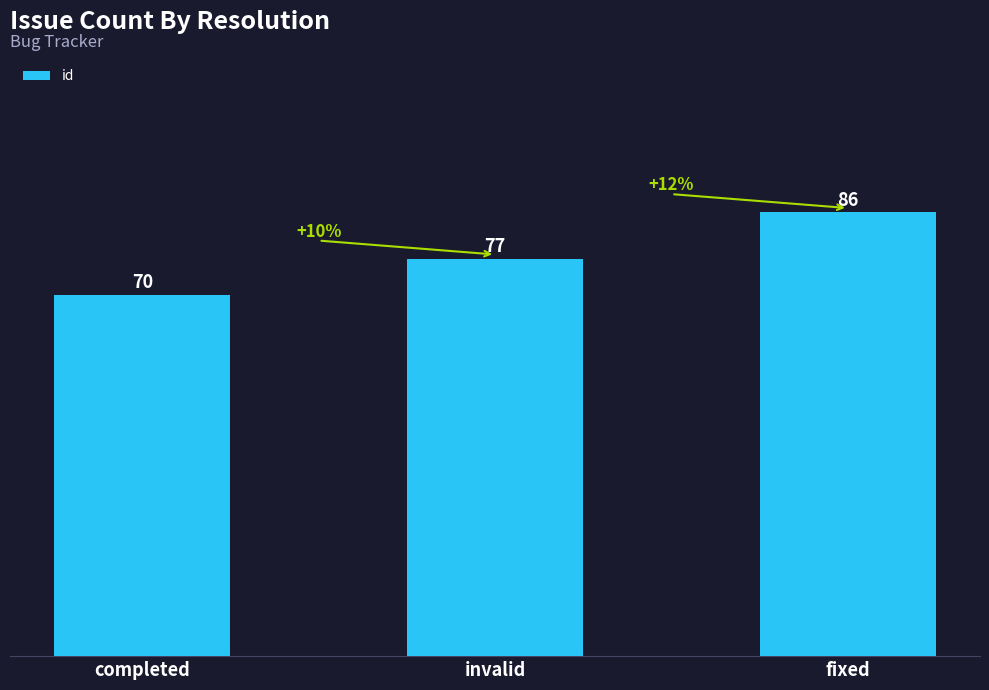

What is the sum of the values at fixed and completed?

156